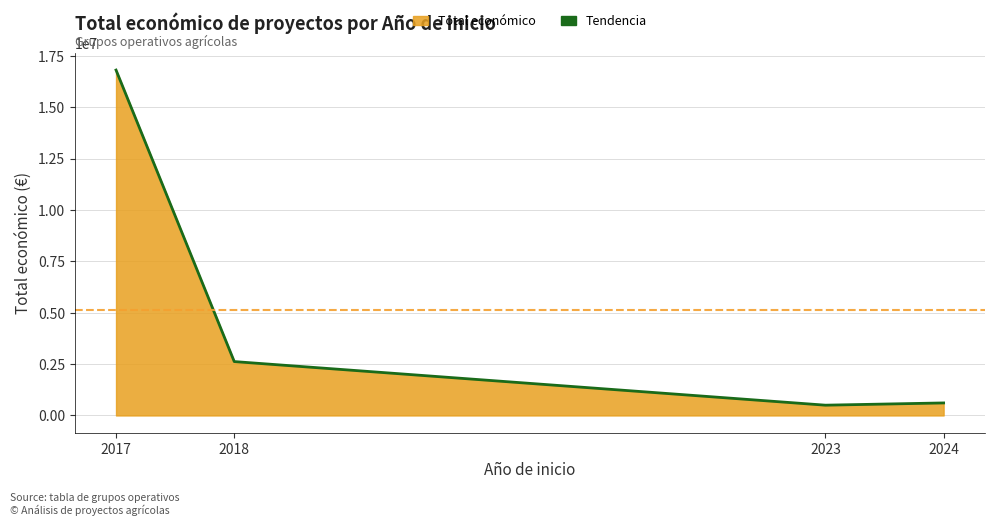

How many values are below 2621579?

2